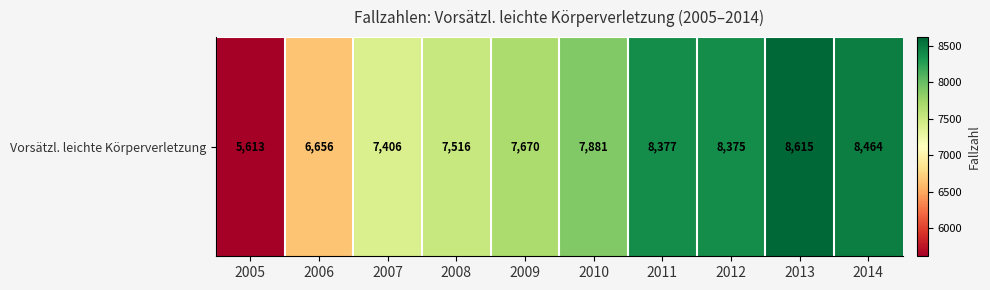

What value does the data have at 2011, to the nearest 10?

8380